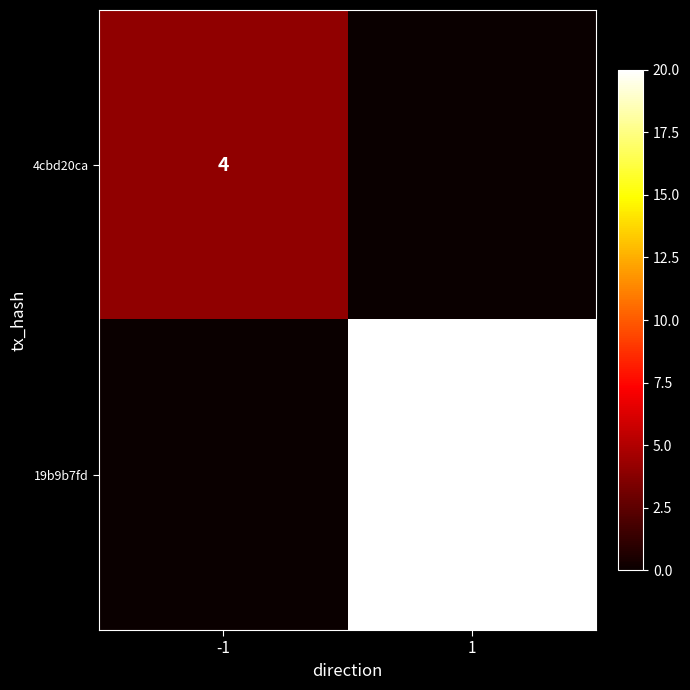

Is the value of 19b9b7fd at 1 greater than the value of 4cbd20ca at -1?

Yes